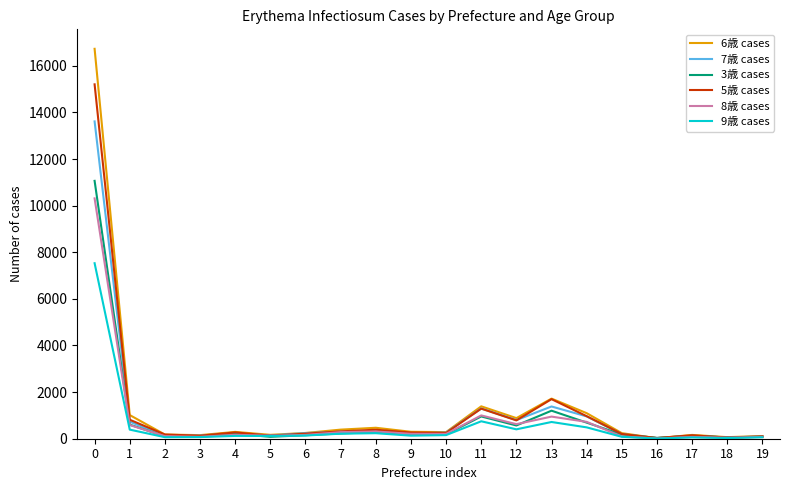

Is the value of 9歳 cases at 11 greater than the value of 3歳 cases at 4?

Yes